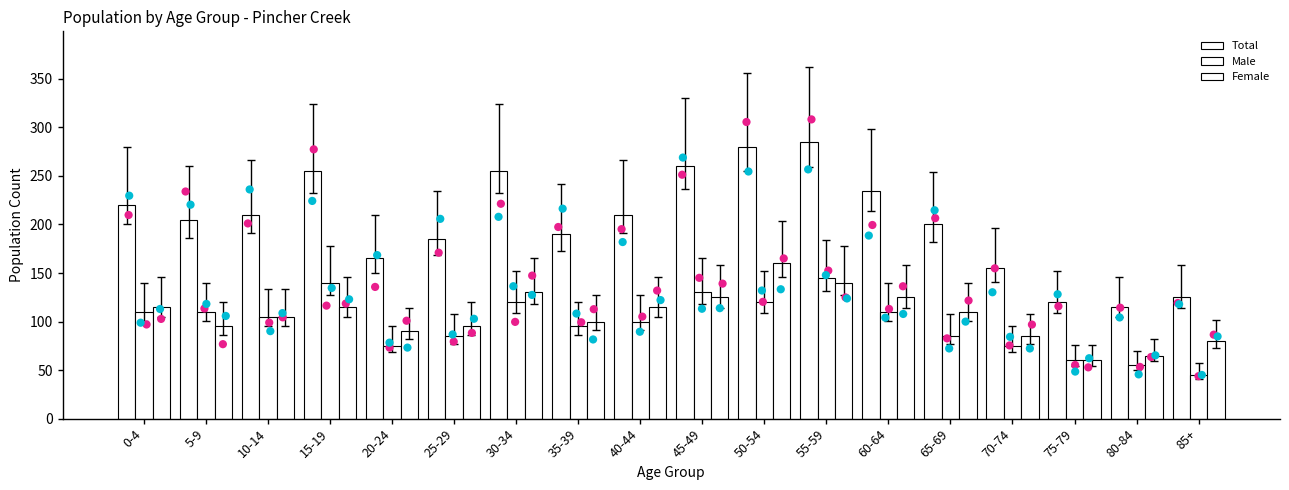

What is the total value across all series at 85+?

250